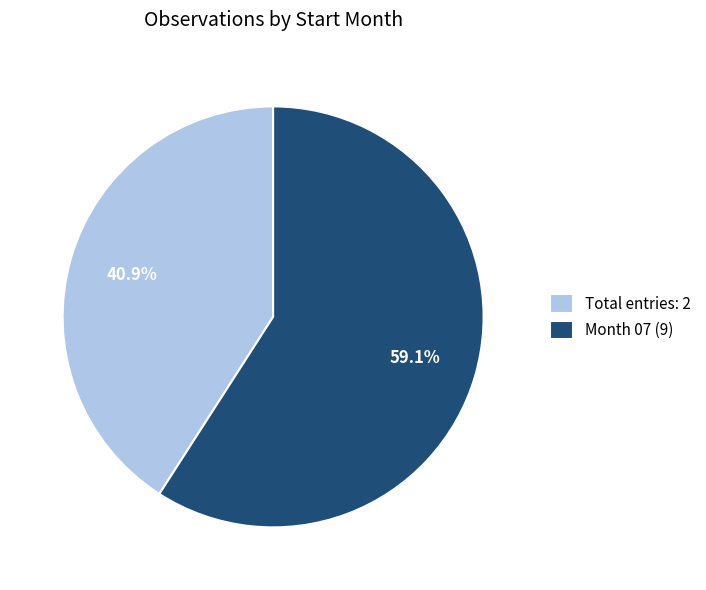

Which slice represents more than half of the pie?

Month 07 (9)